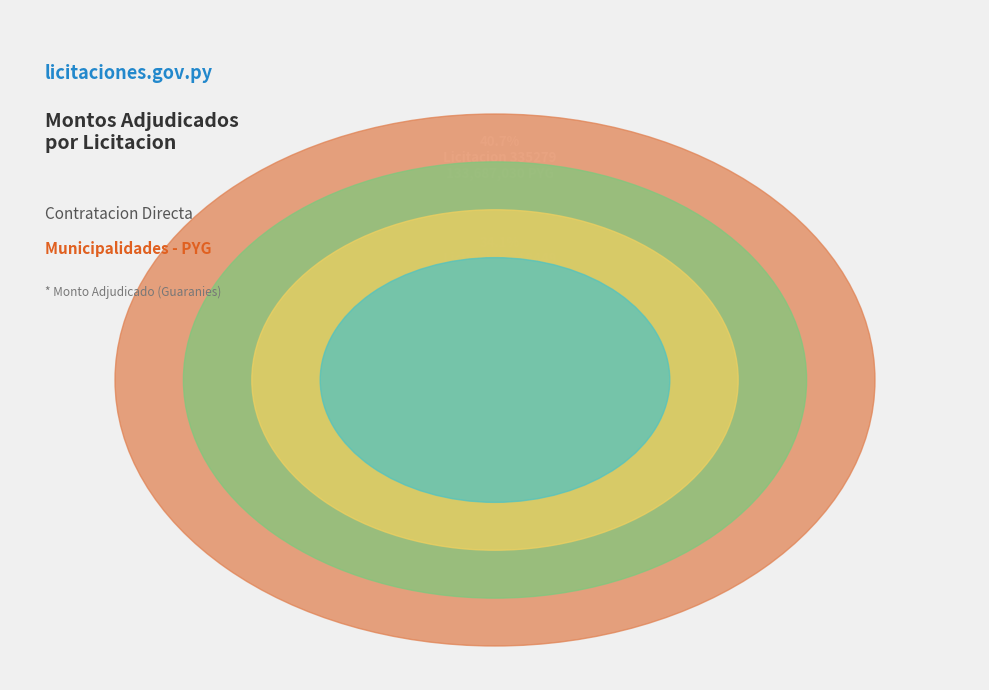

Combined, do 330774-jose-domingo-montanaro-casco-1 and 312053-jose-domingo-montanaro-casco-1 account for over 50%?

No